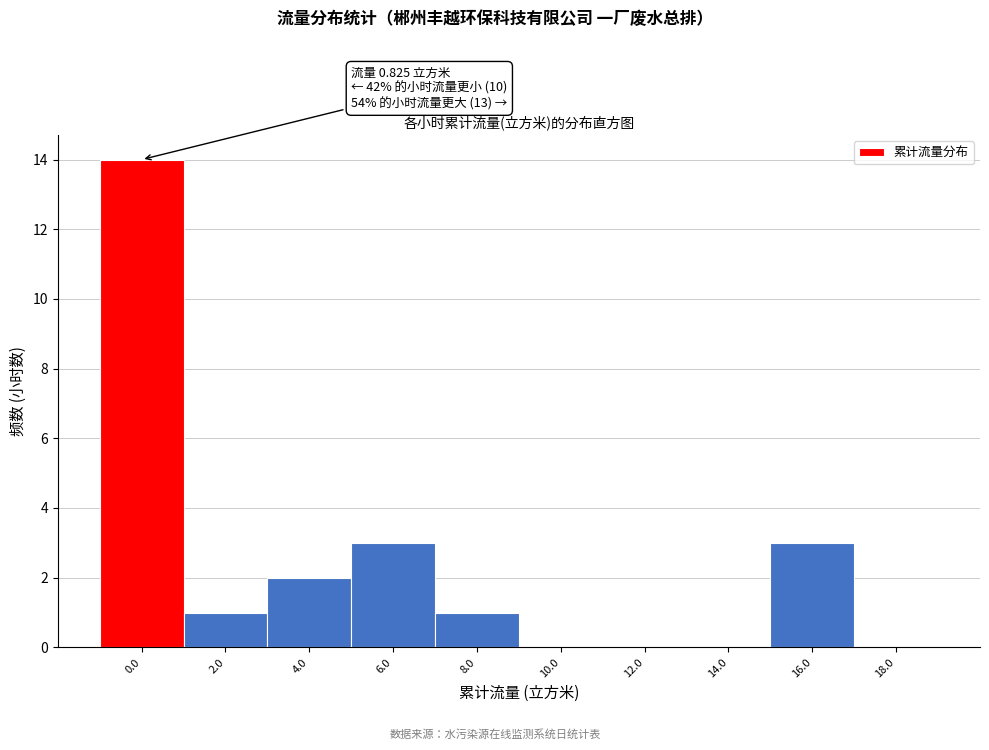

Reading left to right, what are all the values shown in this chart?

0.0=14	2.0=1	4.0=2	6.0=3	8.0=1	10.0=0	12.0=0	14.0=0	16.0=3	18.0=0